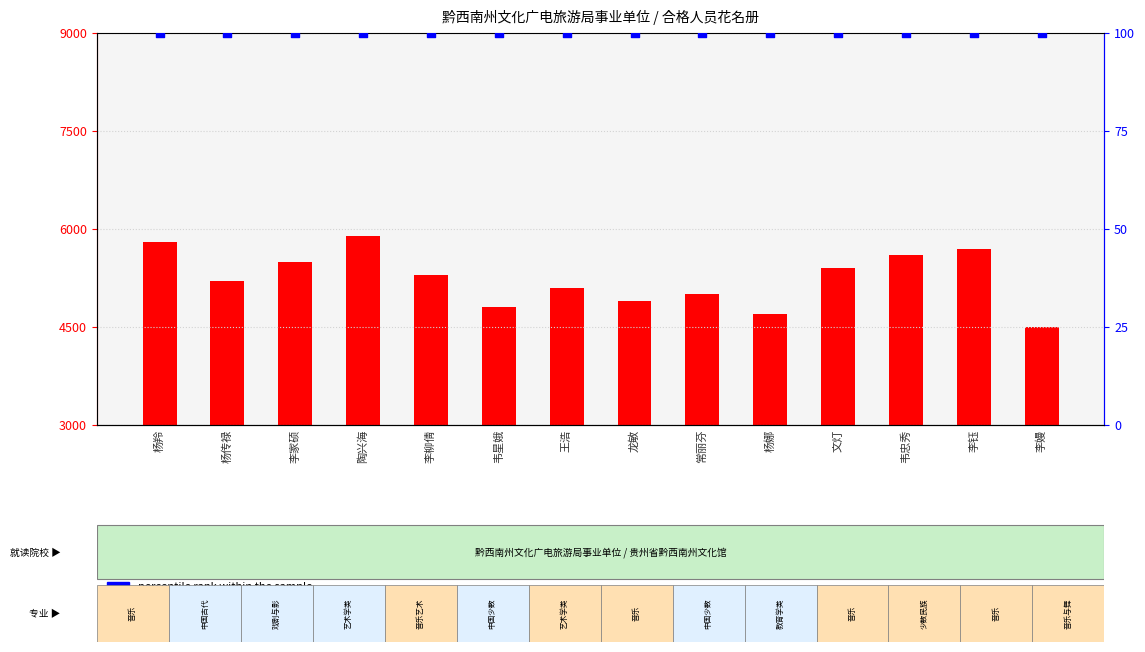

At how many categories does at least one series exceed 5476?

5